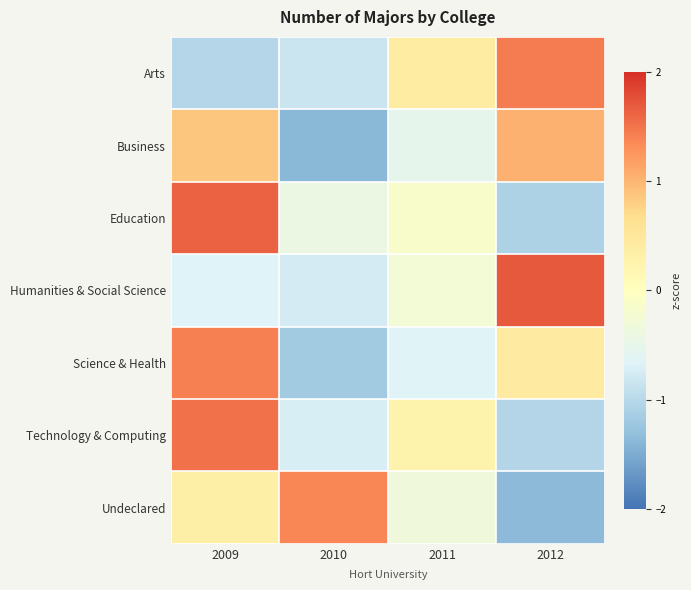

Reading right to left, transcribe all the data shown in this chart.

Arts: 2012=1.4	2011=0.4	2010=-0.8	2009=-1.0
Business: 2012=1.0	2011=-0.5	2010=-1.4	2009=0.9
Education: 2012=-1.1	2011=-0.1	2010=-0.4	2009=1.6
Humanities & Social Science: 2012=1.7	2011=-0.3	2010=-0.8	2009=-0.7
Science & Health: 2012=0.4	2011=-0.6	2010=-1.2	2009=1.4
Technology & Computing: 2012=-1.0	2011=0.2	2010=-0.7	2009=1.5
Undeclared: 2012=-1.4	2011=-0.3	2010=1.4	2009=0.3